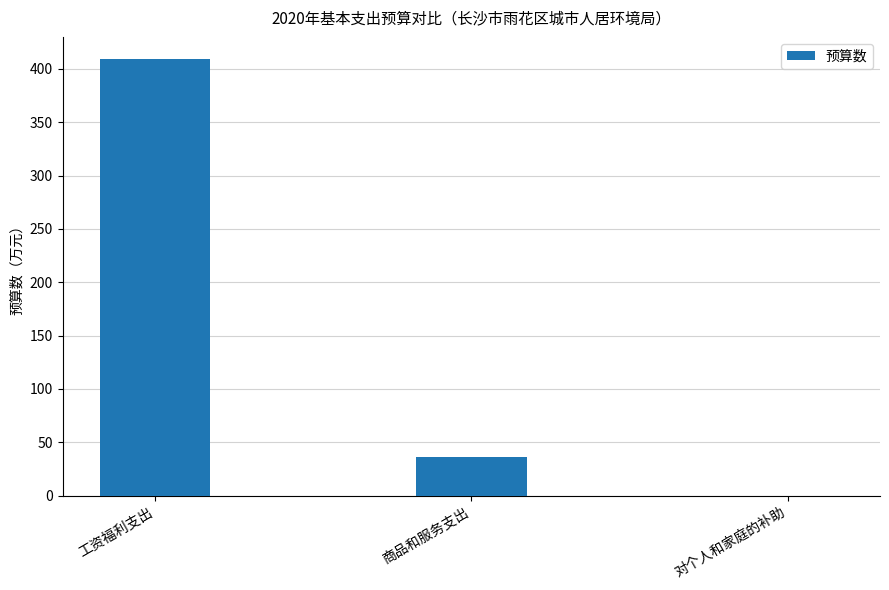

What value does the data have at 商品和服务支出?

36.5